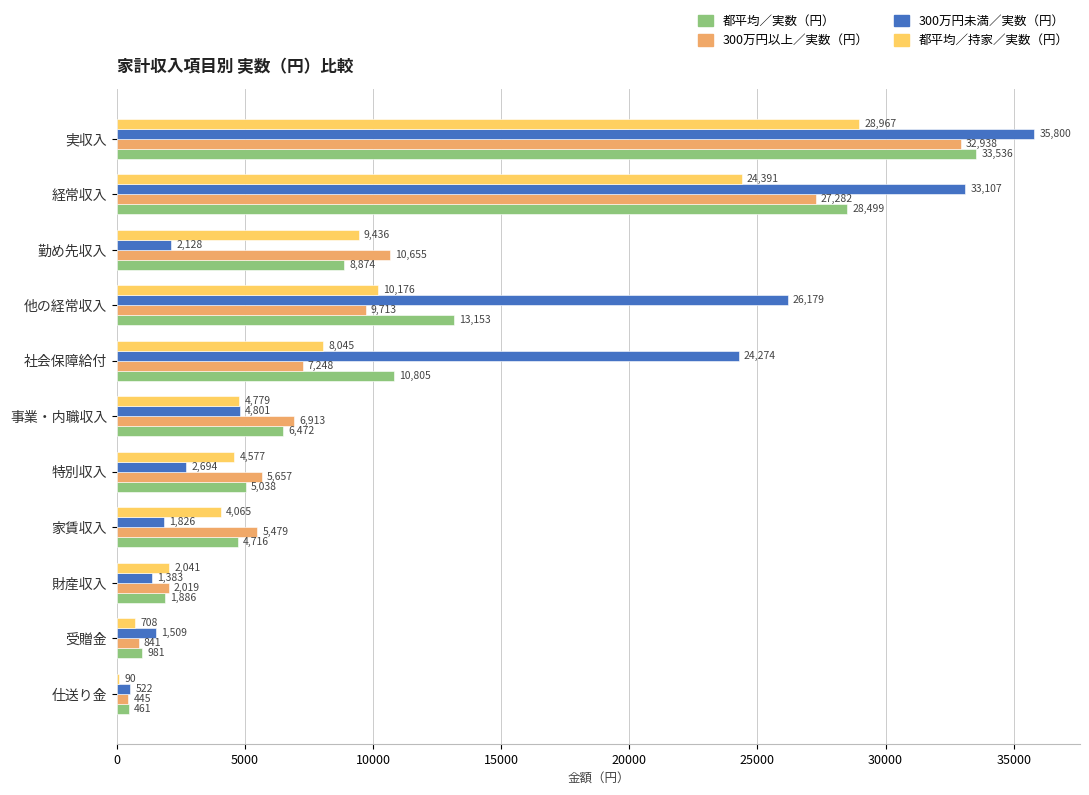

Which series changed the most between 財産収入 and 事業・内職収入?

300万円以上／実数（円）